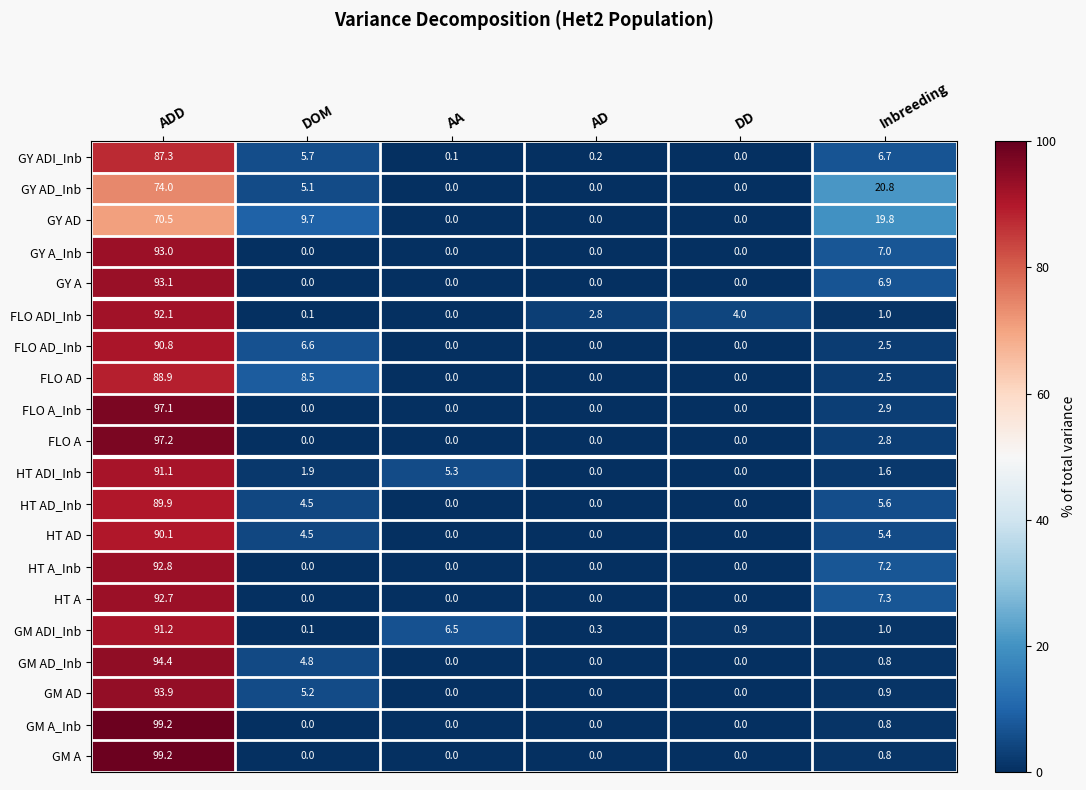

How many positive values does the GY ADI_Inb series have?

5